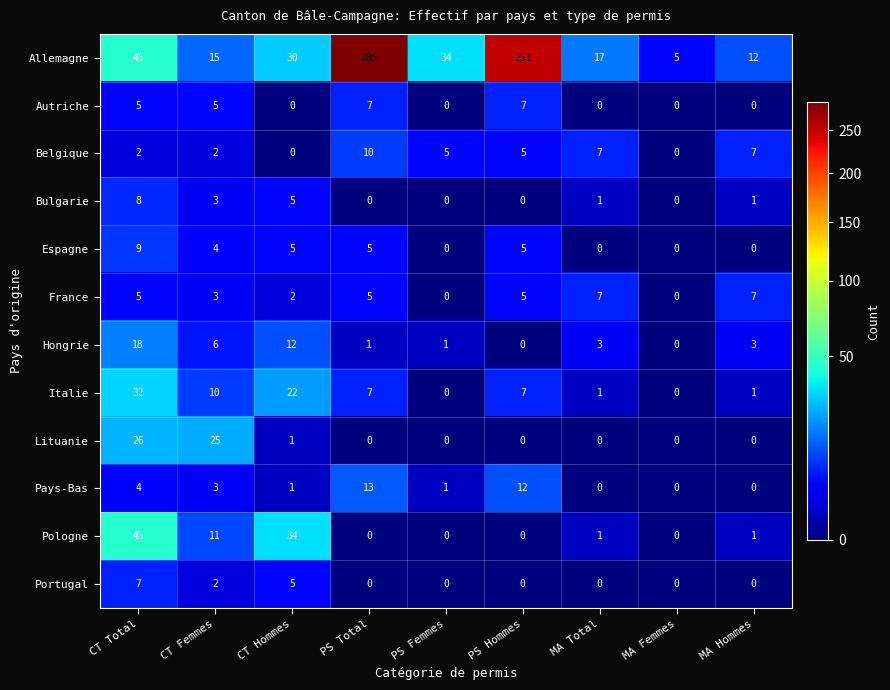

What is the total value across all series at PS Total?

333